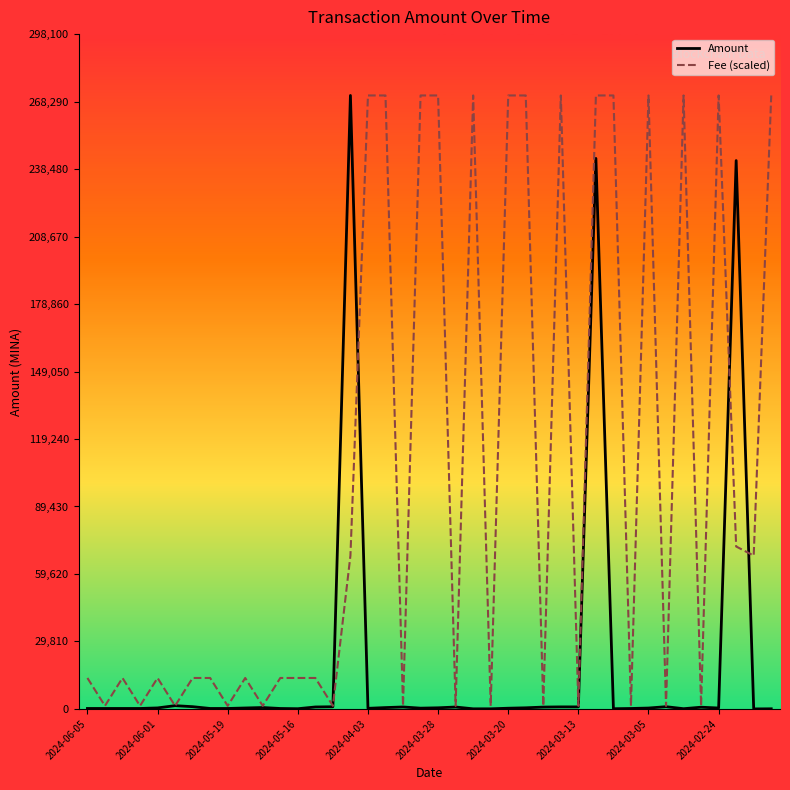

Which series has the largest total across all categories?

Fee (scaled)